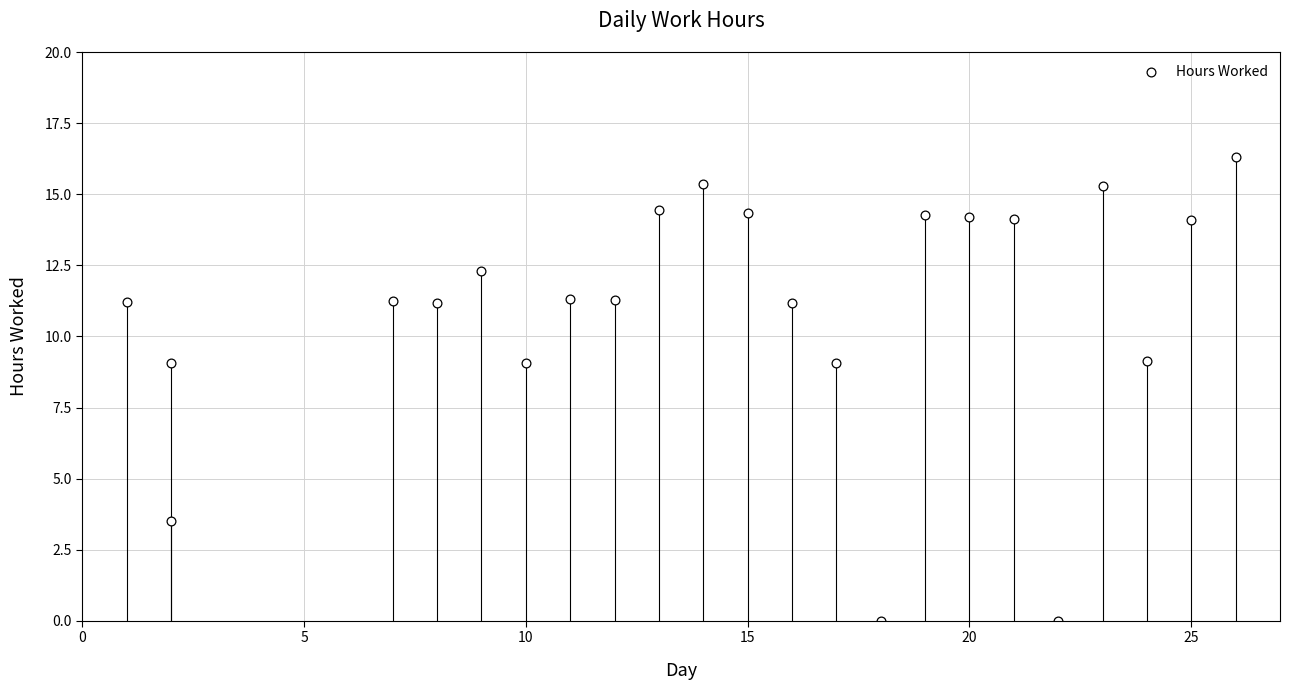

What is the range of Y values (max minus min)?

16.3